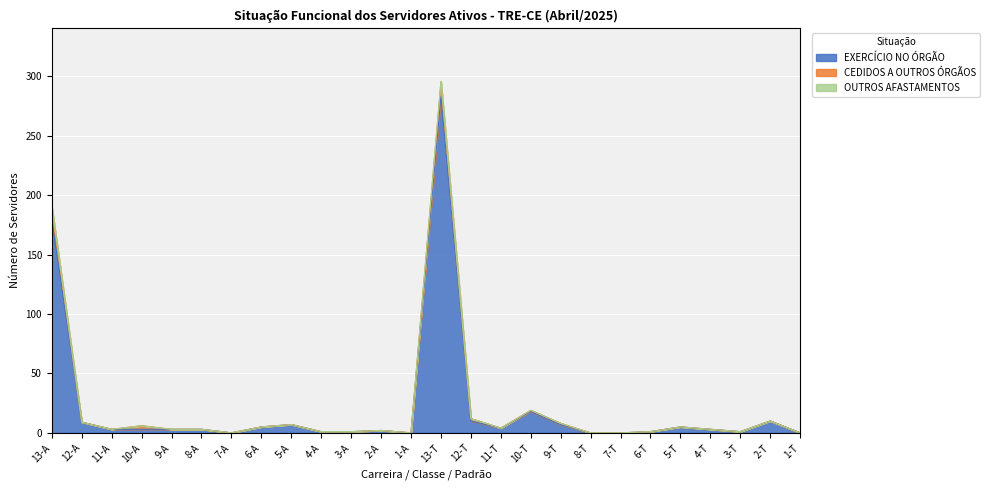

Is the value of OUTROS AFASTAMENTOS at 13-T greater than the value of EXERCÍCIO NO ÓRGÃO at 9-A?

No